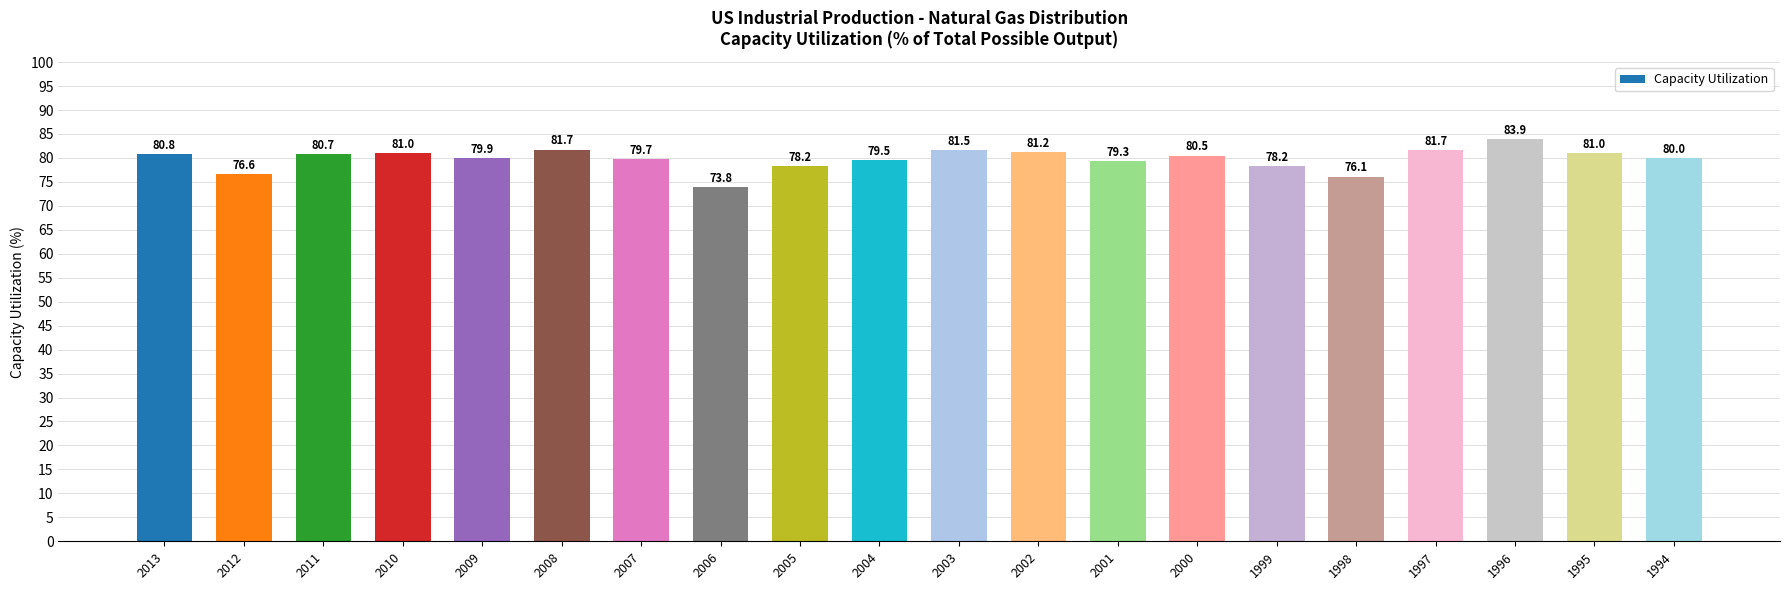

Is it true that the value at 1997 is 43.5?

False